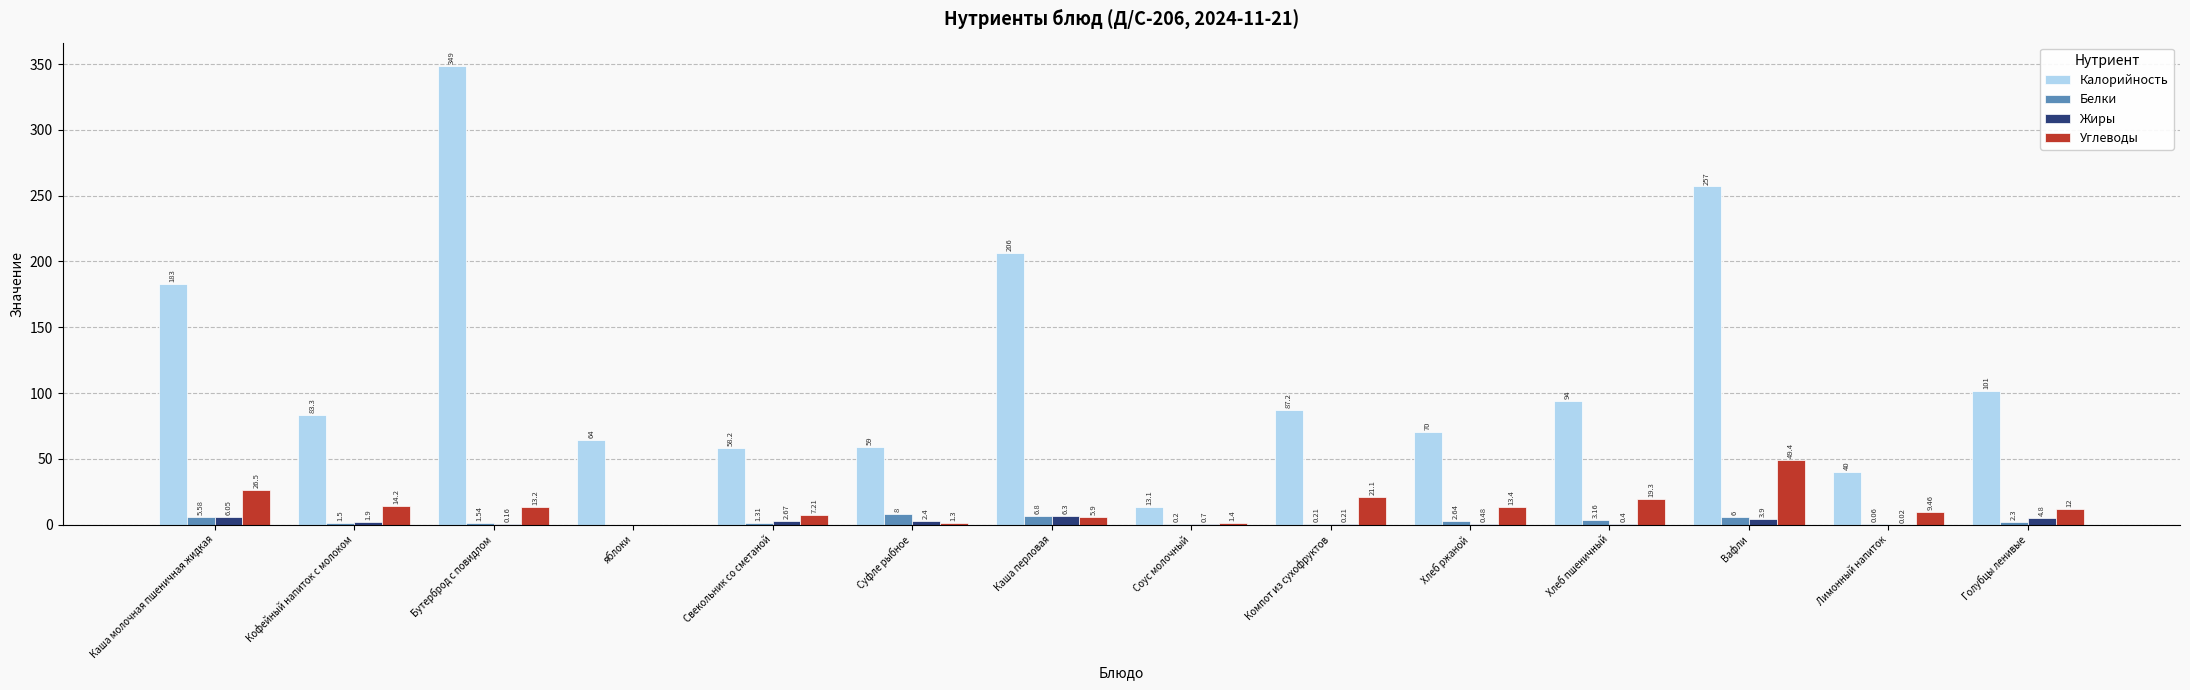

At which label does Калорийность reach its peak?

Бутерброд с повидлом